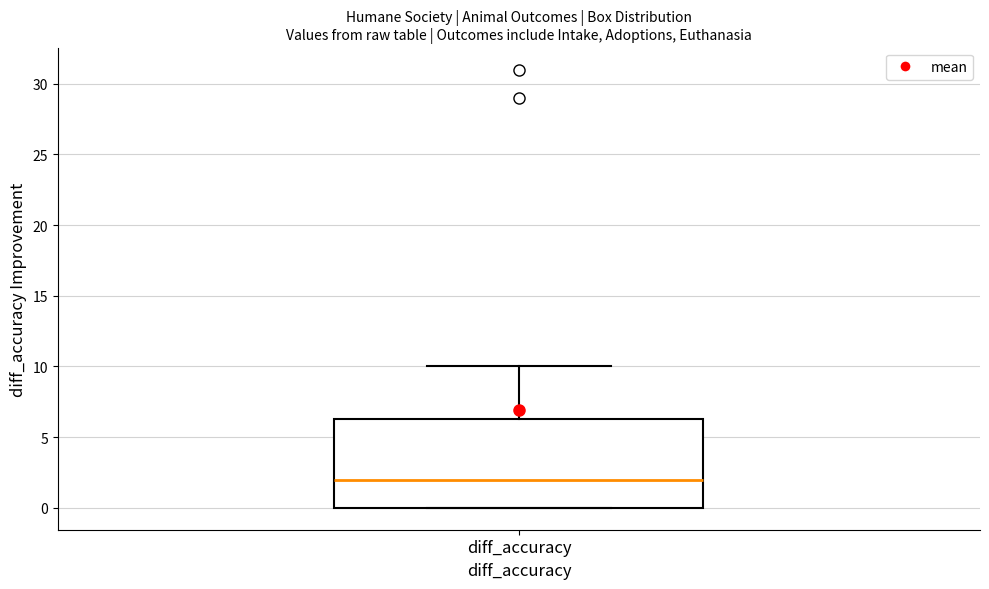

Where does the upper whisker of the box for diff_accuracy end on the y-axis? The values are not printed on the chart, so give them approximately, as read against the axis.

10.0